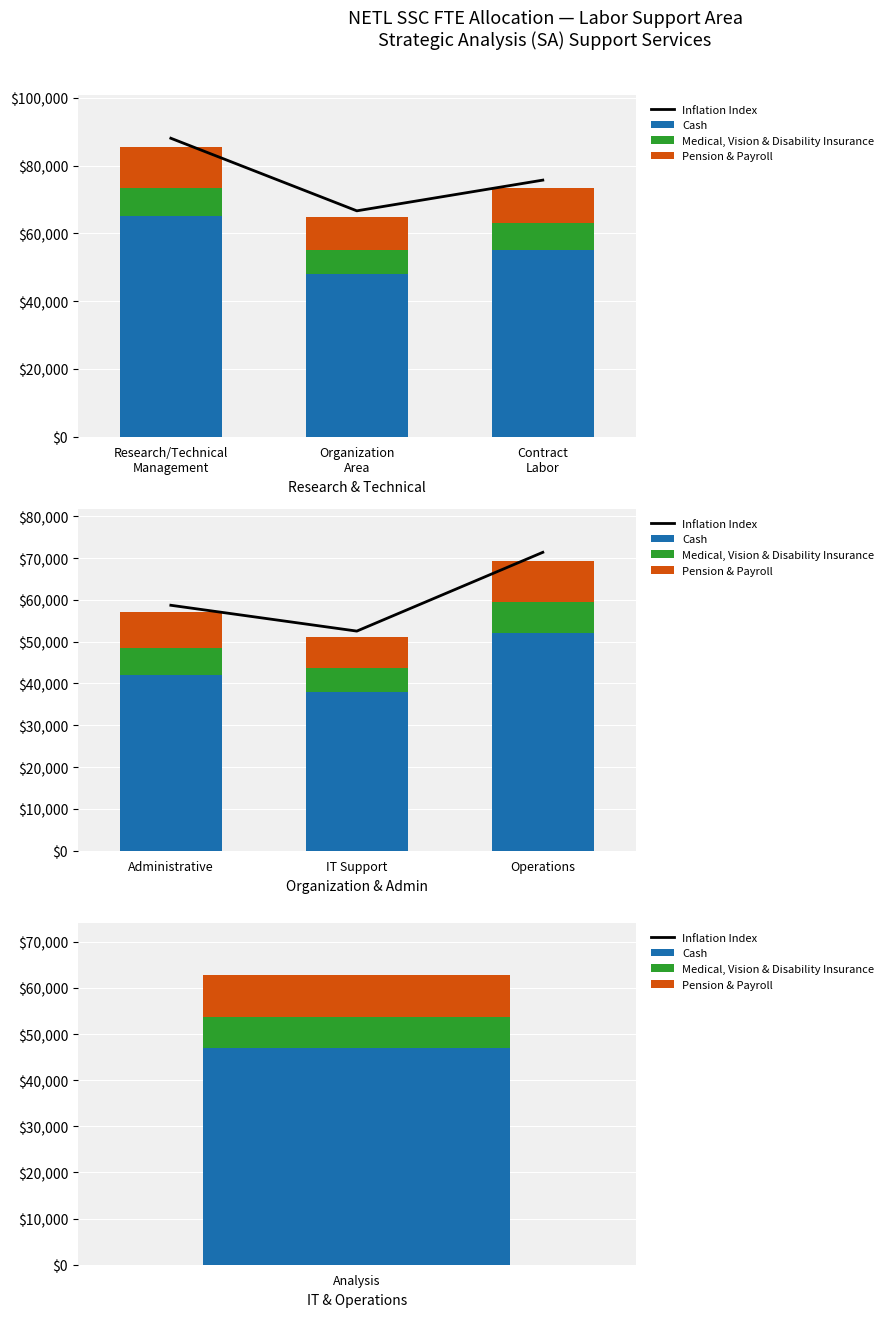

Is it true that Cash equals 80098 at Operations?

False